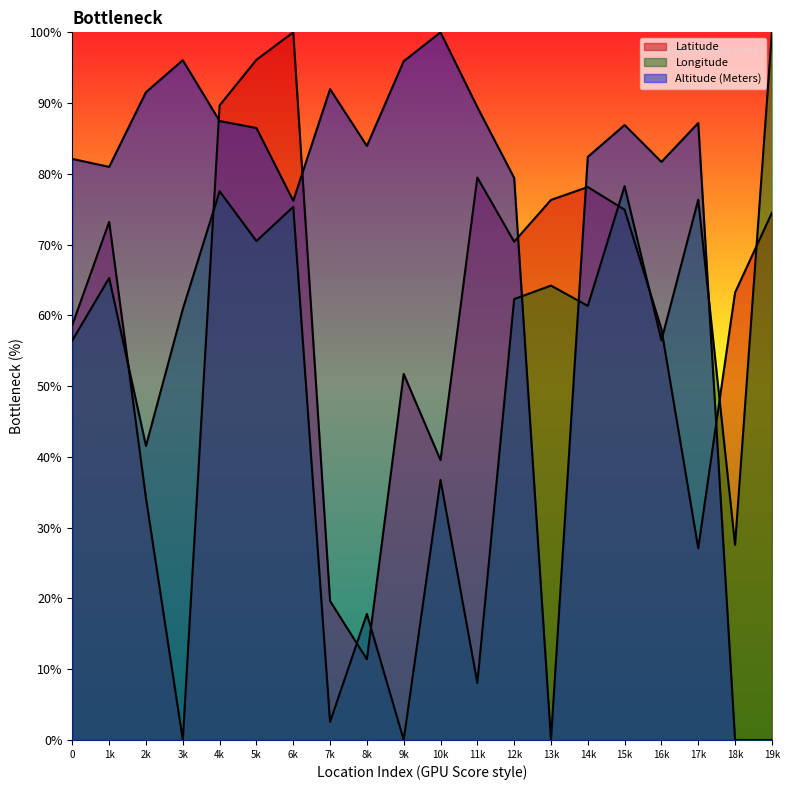

How many times do Altitude (Meters) and Latitude cross each other?

5